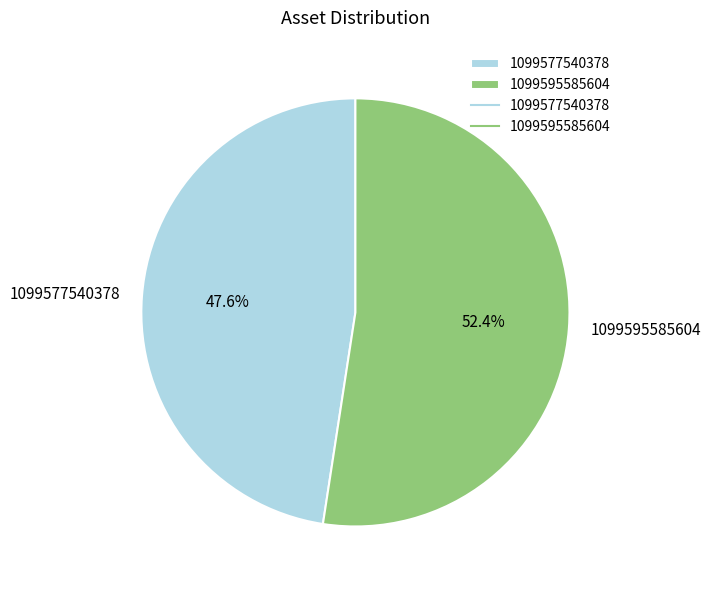

What is the ratio of the value at 1099595585604 to the value at 1099577540378?

1.1